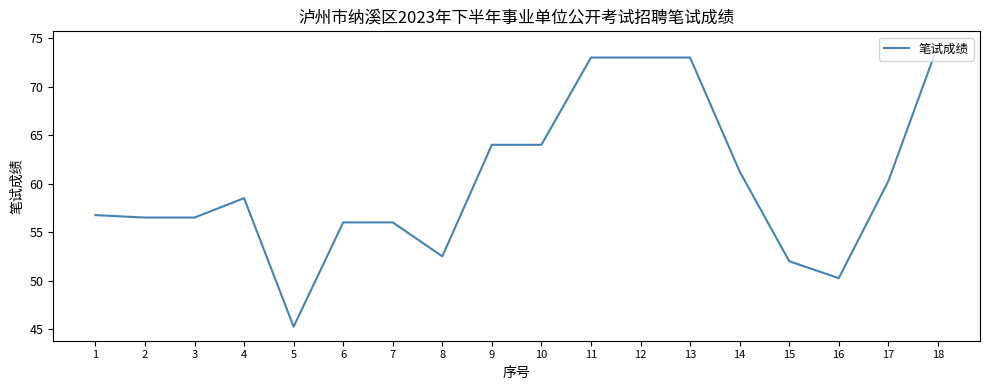

What is the ratio of the value at 11 to the value at 14?

1.2